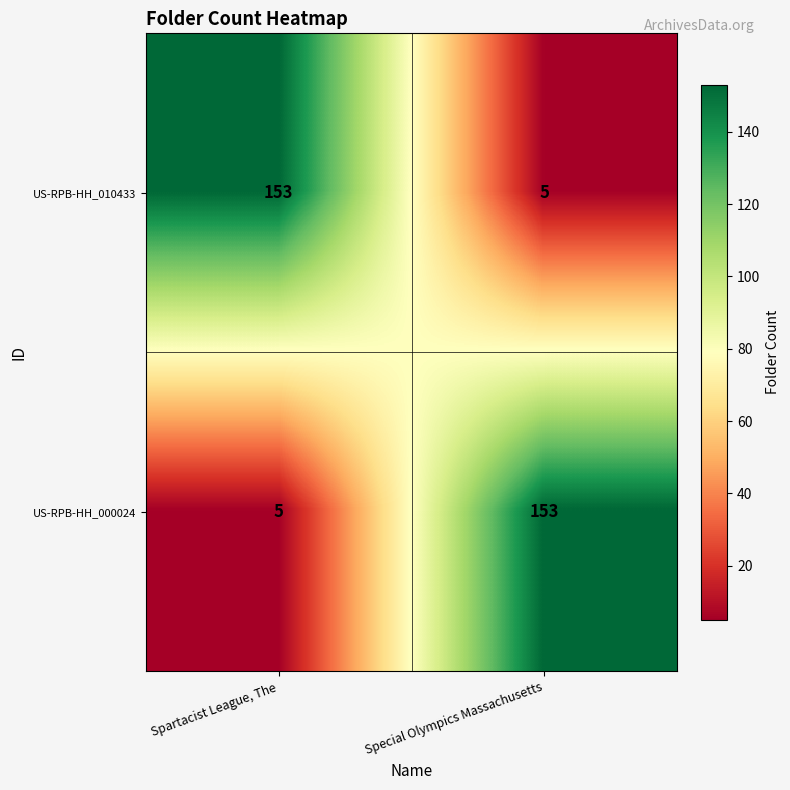

What is the difference between the maximum and minimum values in the US-RPB-HH_010433 series?

148